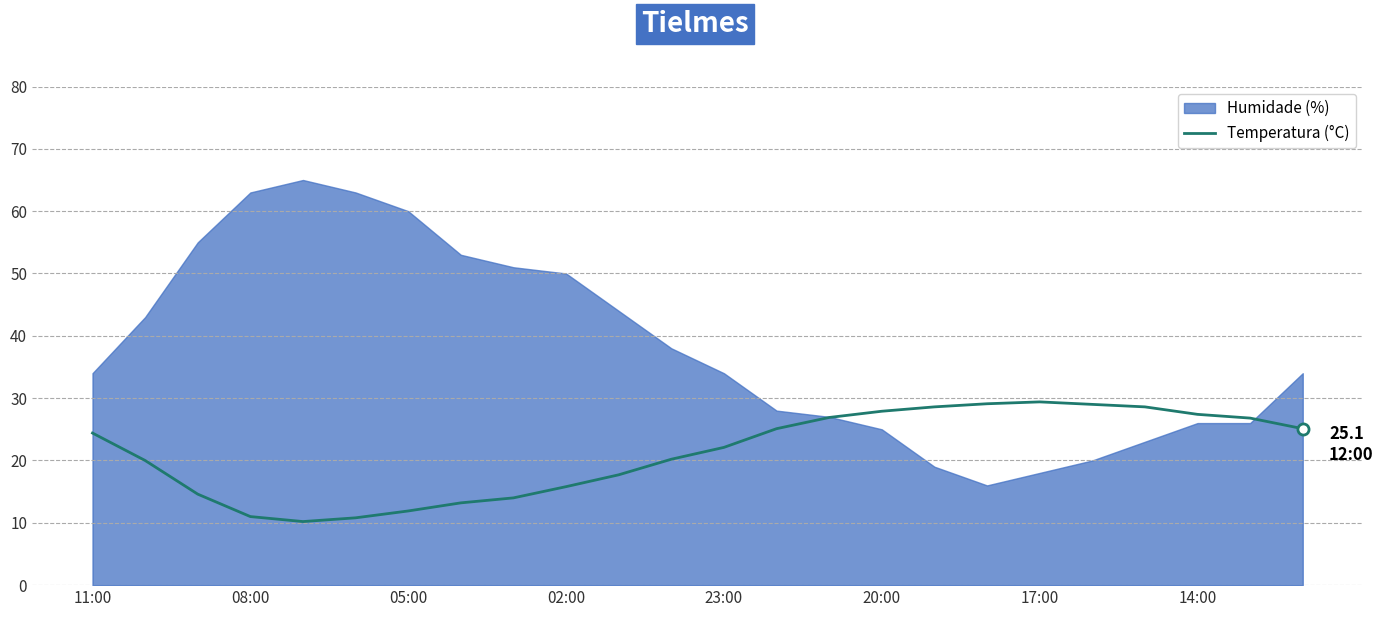

What is the maximum value for Temperatura (°C)?

29.4